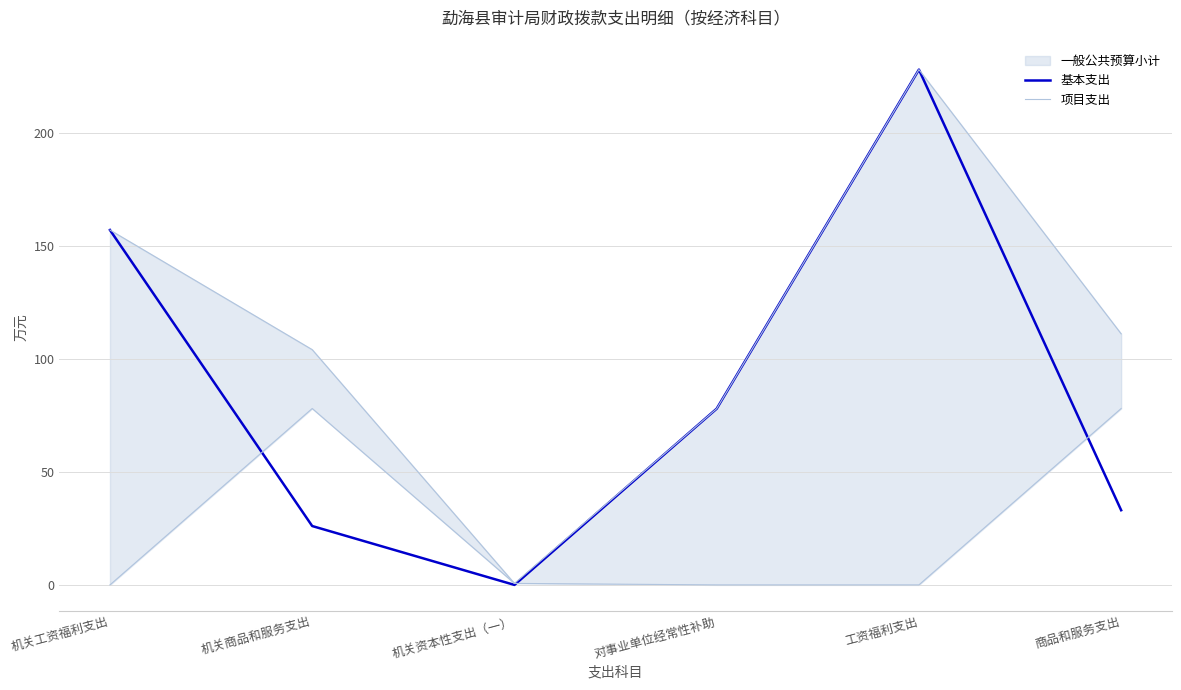

List the labels in order of 基本支出 value, largest first.

工资福利支出, 机关工资福利支出, 对事业单位经常性补助, 商品和服务支出, 机关商品和服务支出, 机关资本性支出（一）